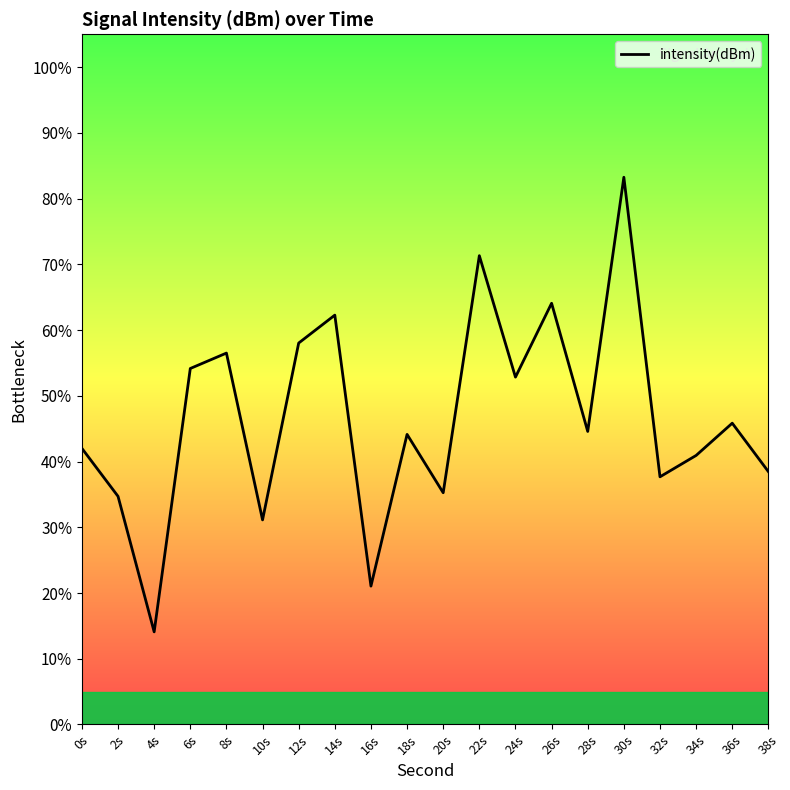

True or false: the data shows 66.4 at 32s.

False